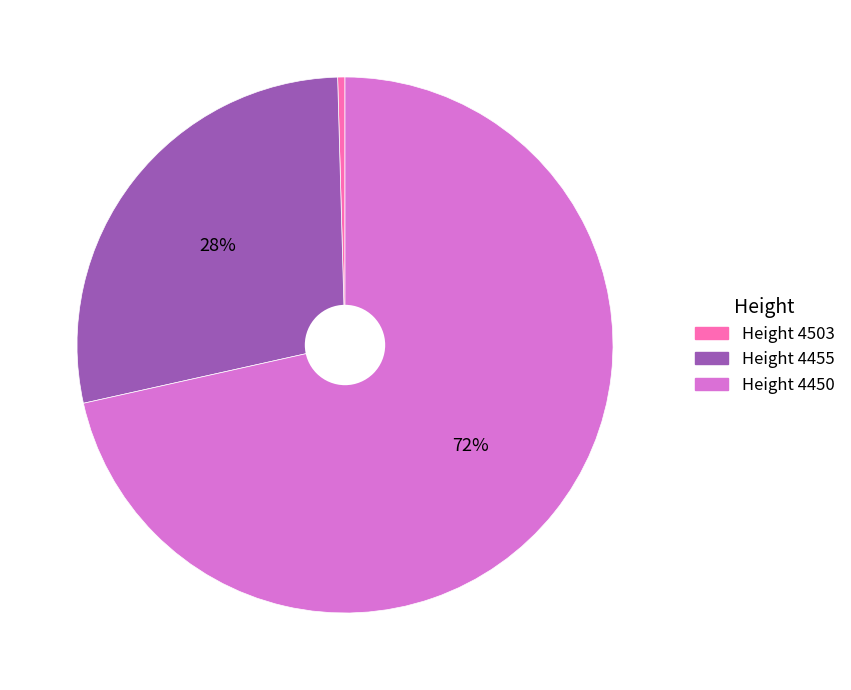

To the nearest percent, what is the average slice percentage?

33%